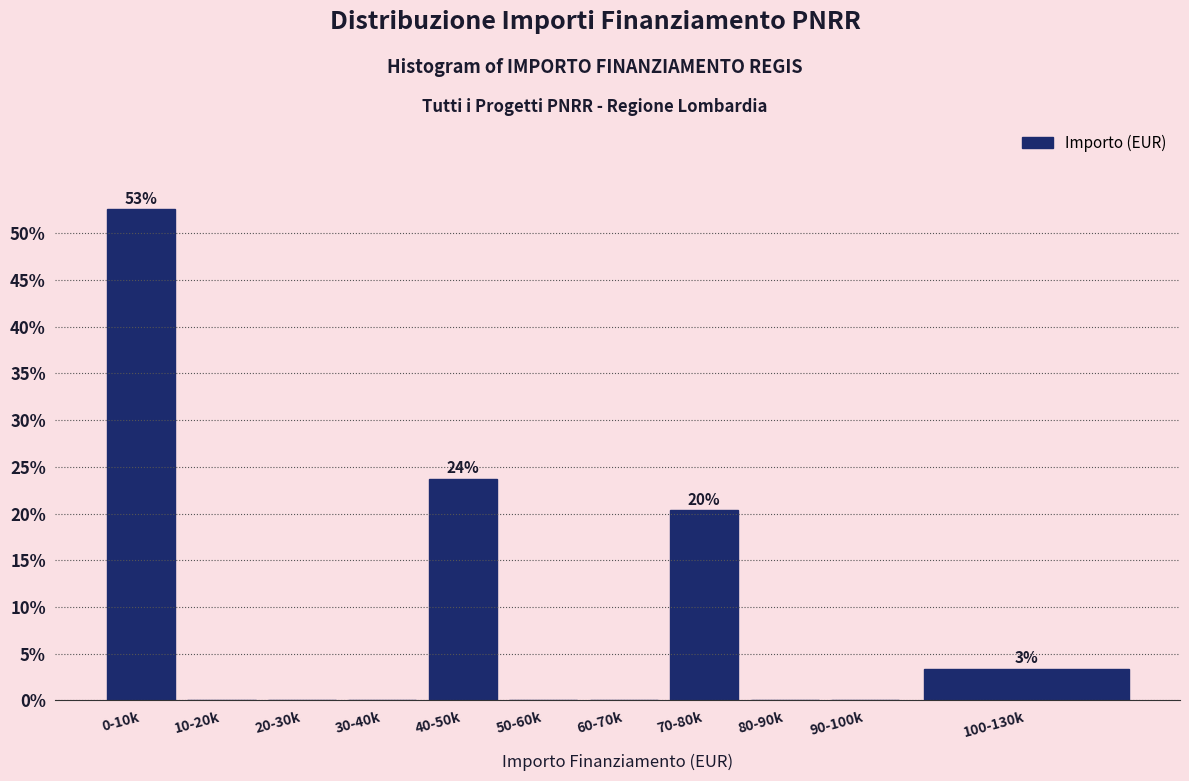

Reading left to right, transcribe all the data shown in this chart.

0-10k=52.5	10-20k=0.0	20-30k=0.0	30-40k=0.0	40-50k=23.7	50-60k=0.0	60-70k=0.0	70-80k=20.3	80-90k=0.0	90-100k=0.0	100-130k=3.4